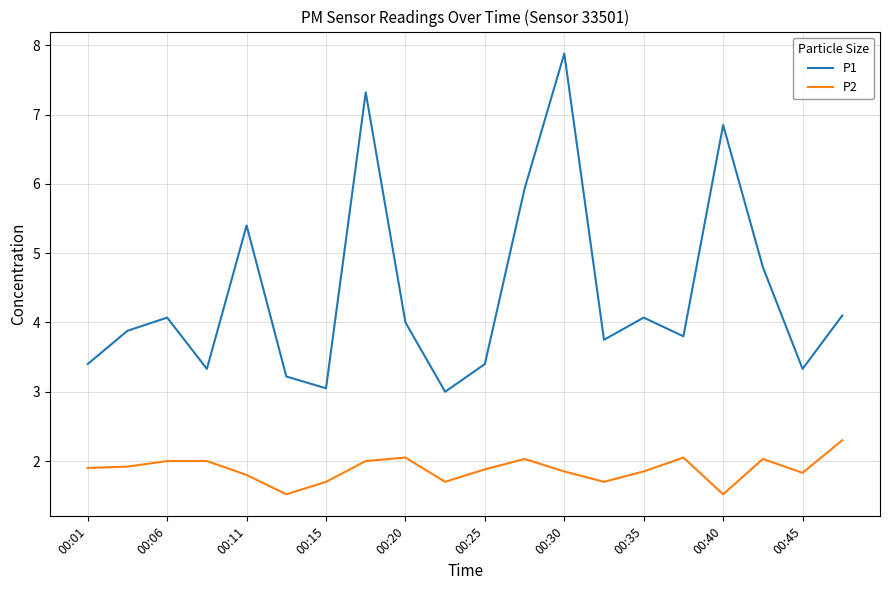

Which series has the largest total across all categories?

P1